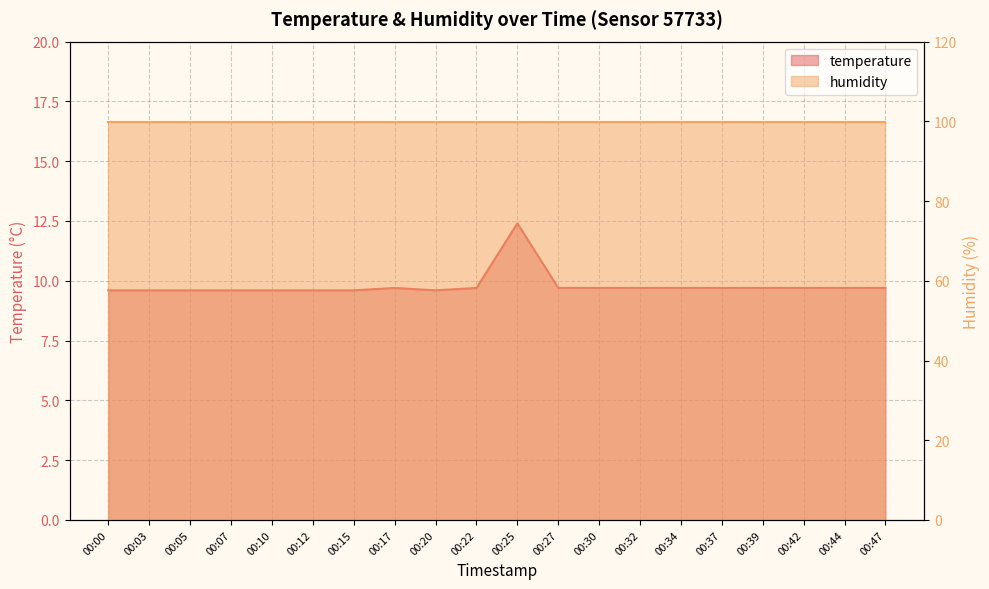

Read the value at 00:20.

9.6